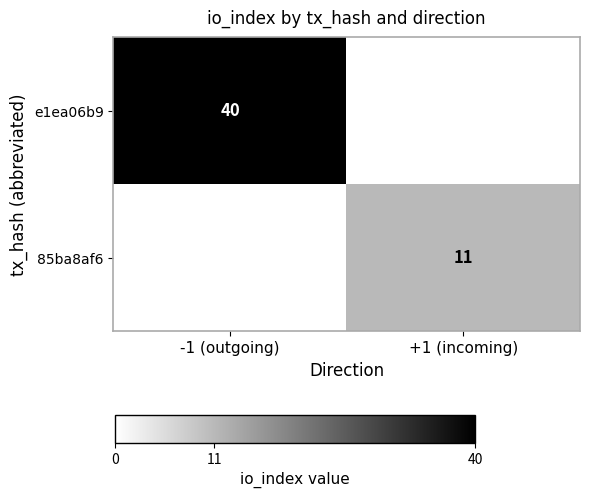

Is it true that e1ea06b9 equals 15 at -1 (outgoing)?

False